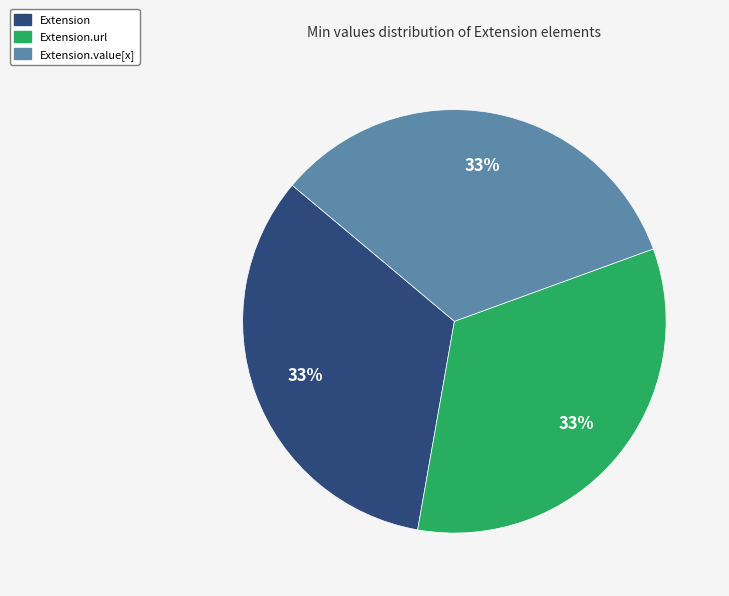

Is it true that Extension.value[x] is 47% of the pie?

False